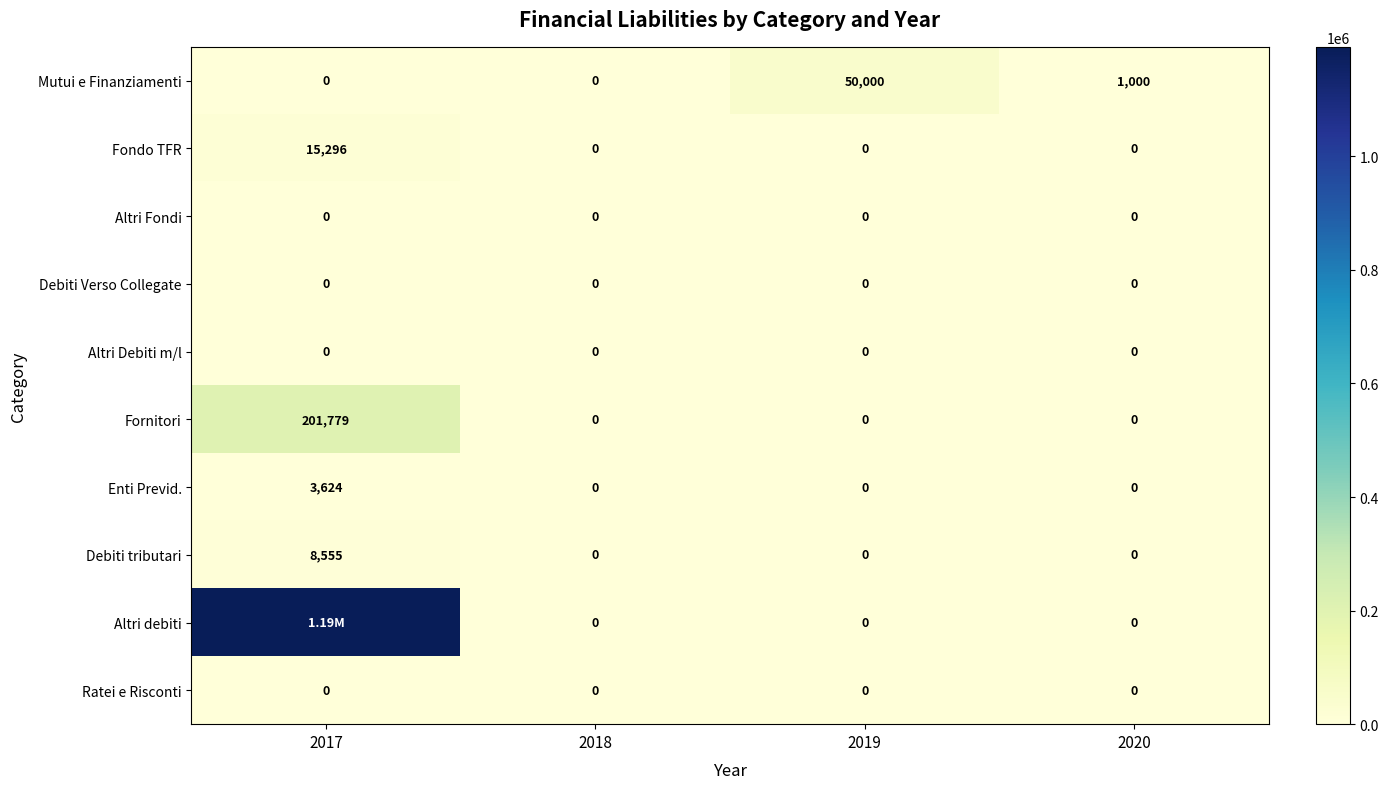

Which series changed the most between 2018 and 2019?

Mutui e Finanziamenti